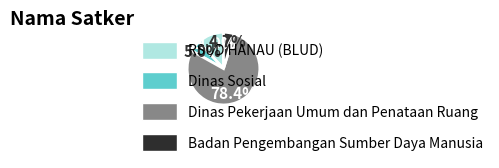

What is the largest slice in the pie chart?

Dinas Pekerjaan Umum dan Penataan Ruang